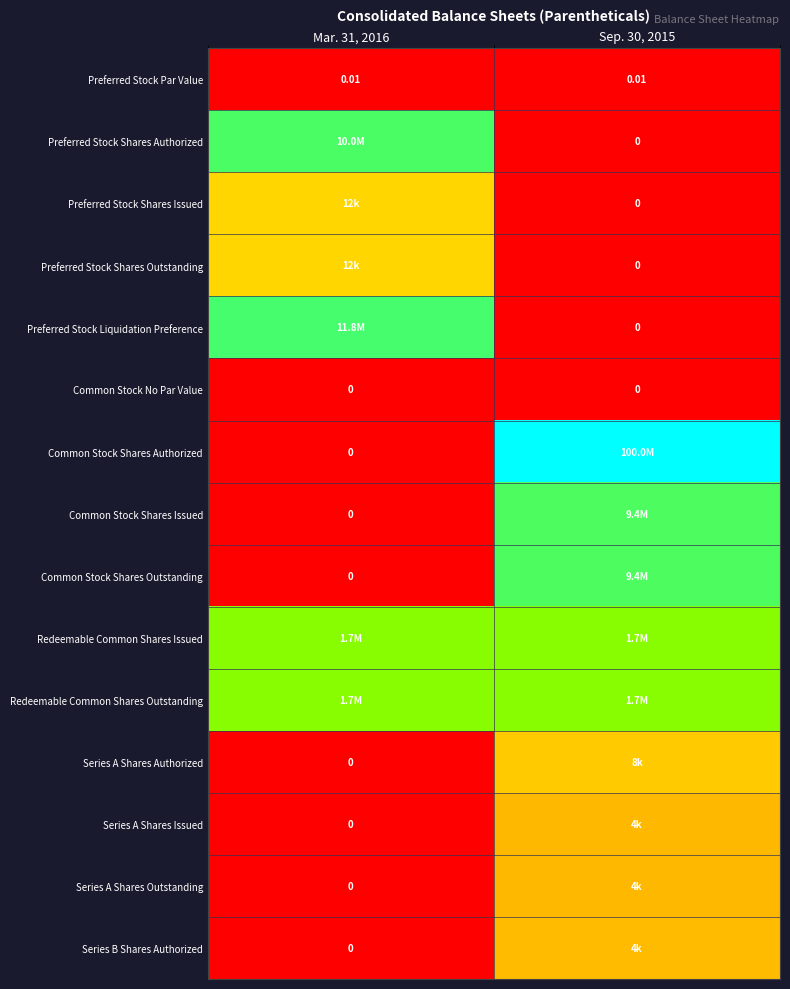

Is the value of Preferred Stock Par Value at Mar. 31, 2016 greater than the value of Redeemable Common Shares Issued at Mar. 31, 2016?

No